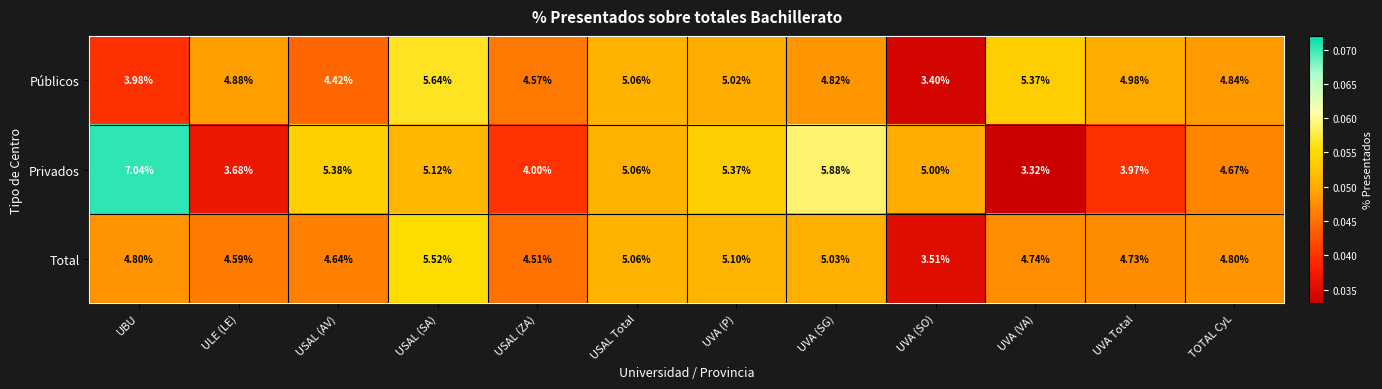

At which label does Total reach its peak?

USAL (SA)